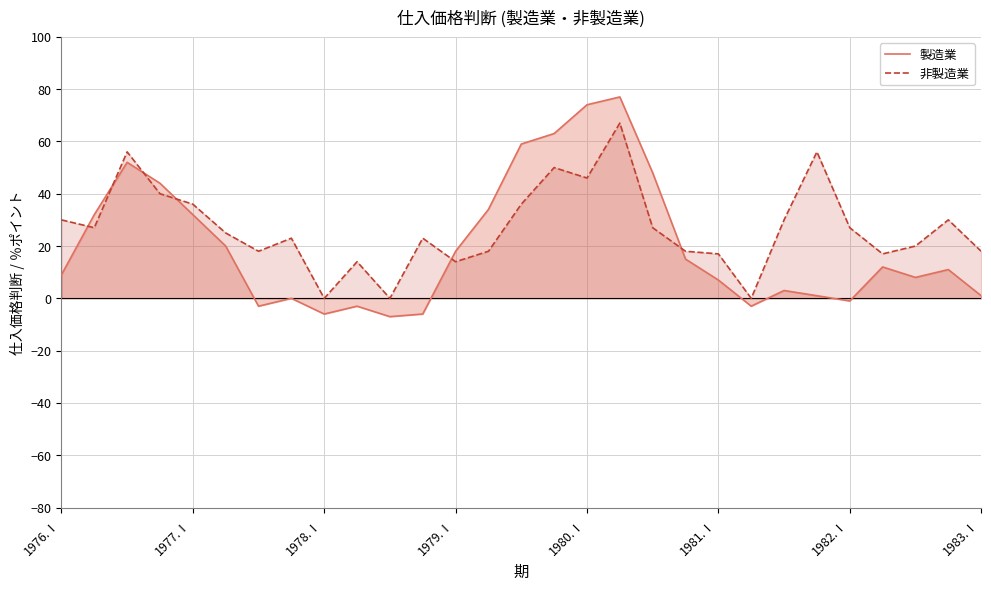

What is the greatest value displayed?

77